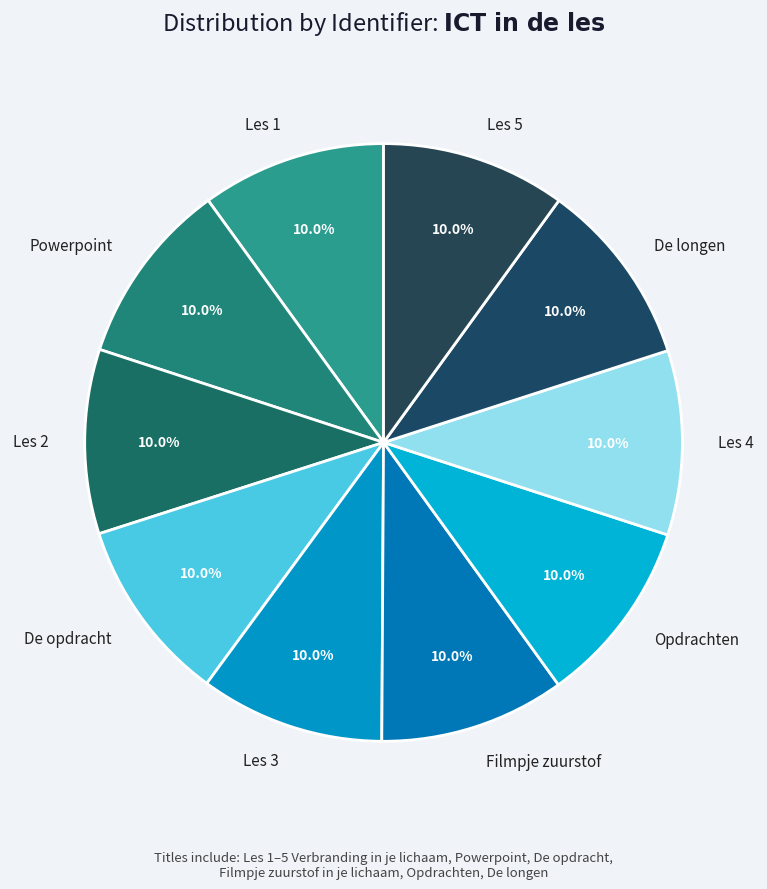

Is there a majority slice in this chart?

No